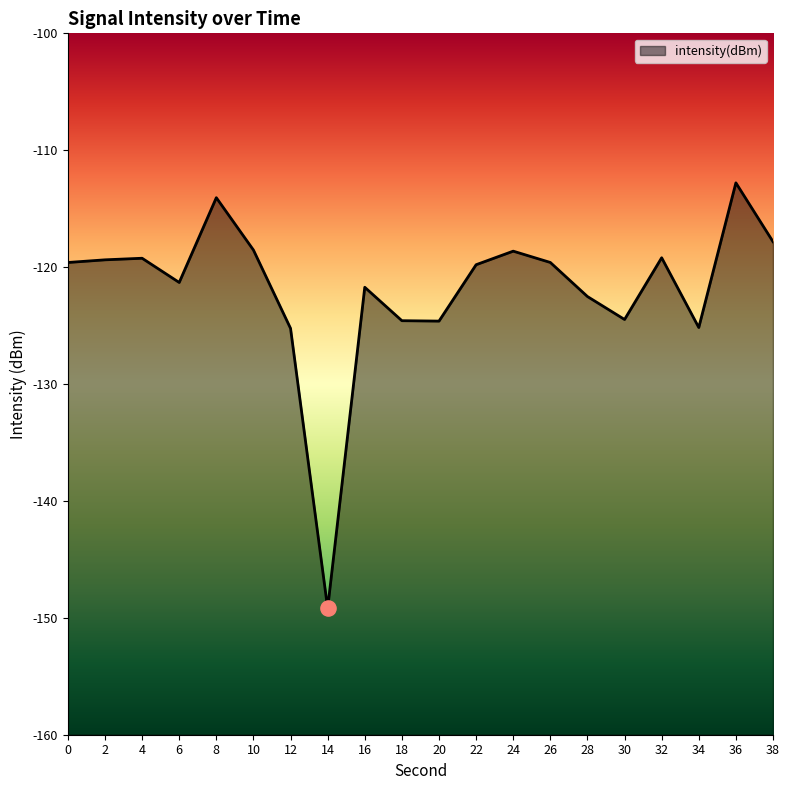

What is the change in value from 6 to 18?

-3.3